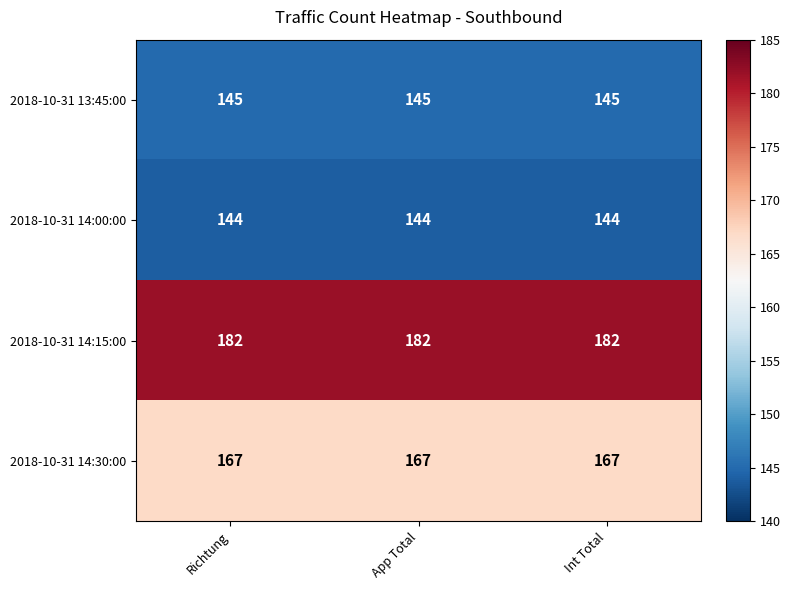

Is it true that 2018-10-31 14:15:00 equals 294 at Int Total?

False